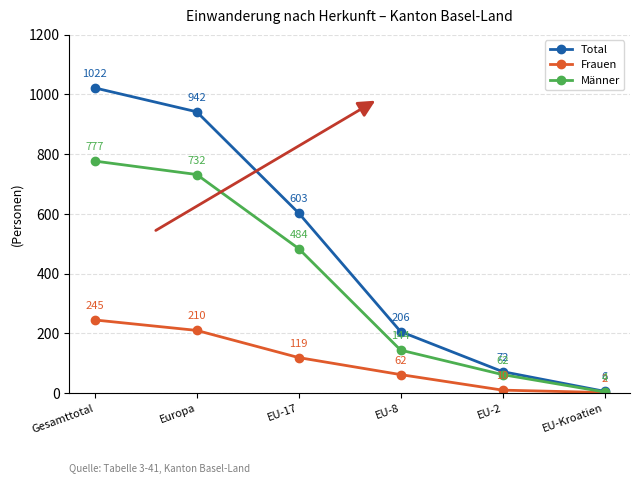

Is it true that Frauen equals 119 at EU-17?

True